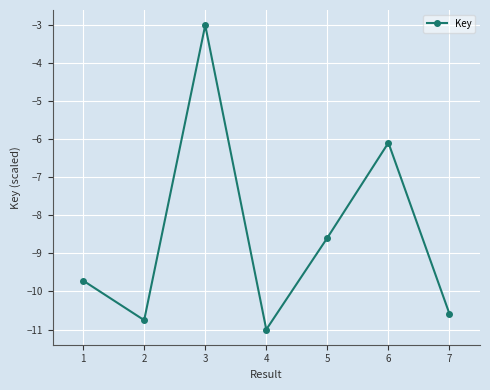

Between 7 and 4, which is larger?

7